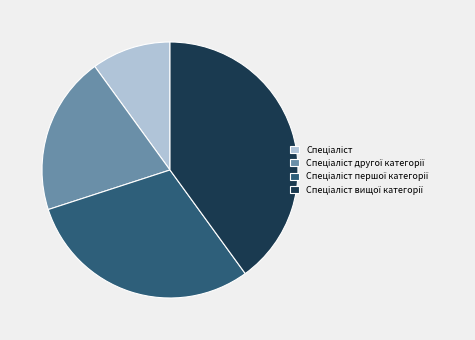

Does any single category account for the majority?

No